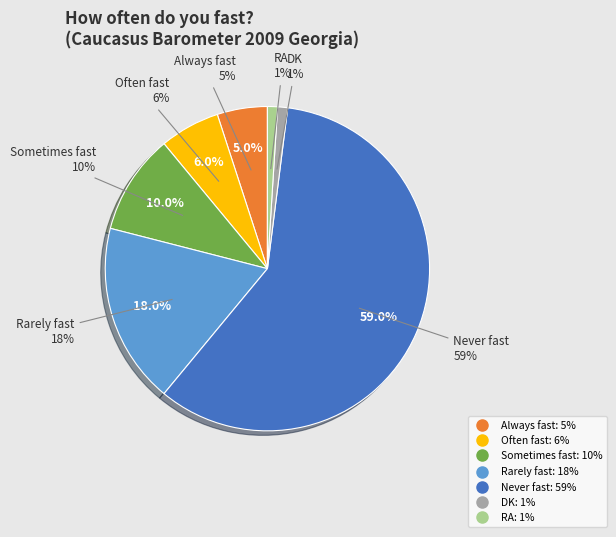

To the nearest percent, what is the combined percentage of Often fast and Rarely fast?

24%